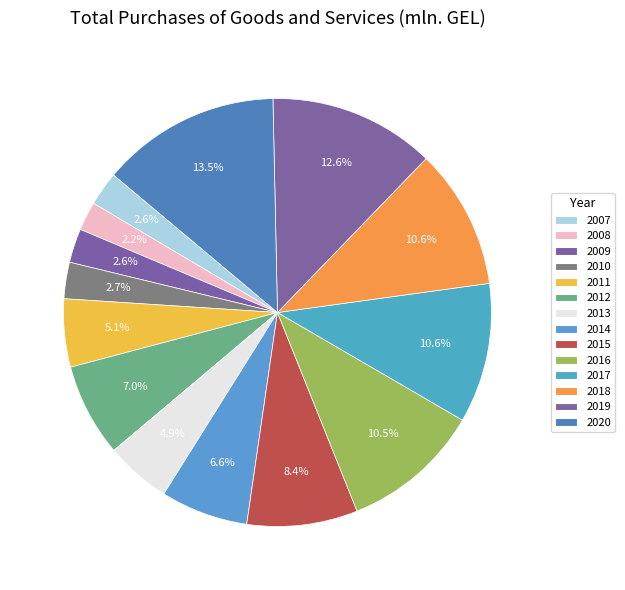

To the nearest percent, what is the difference between the 2019 and 2013 slice percentages?

8%